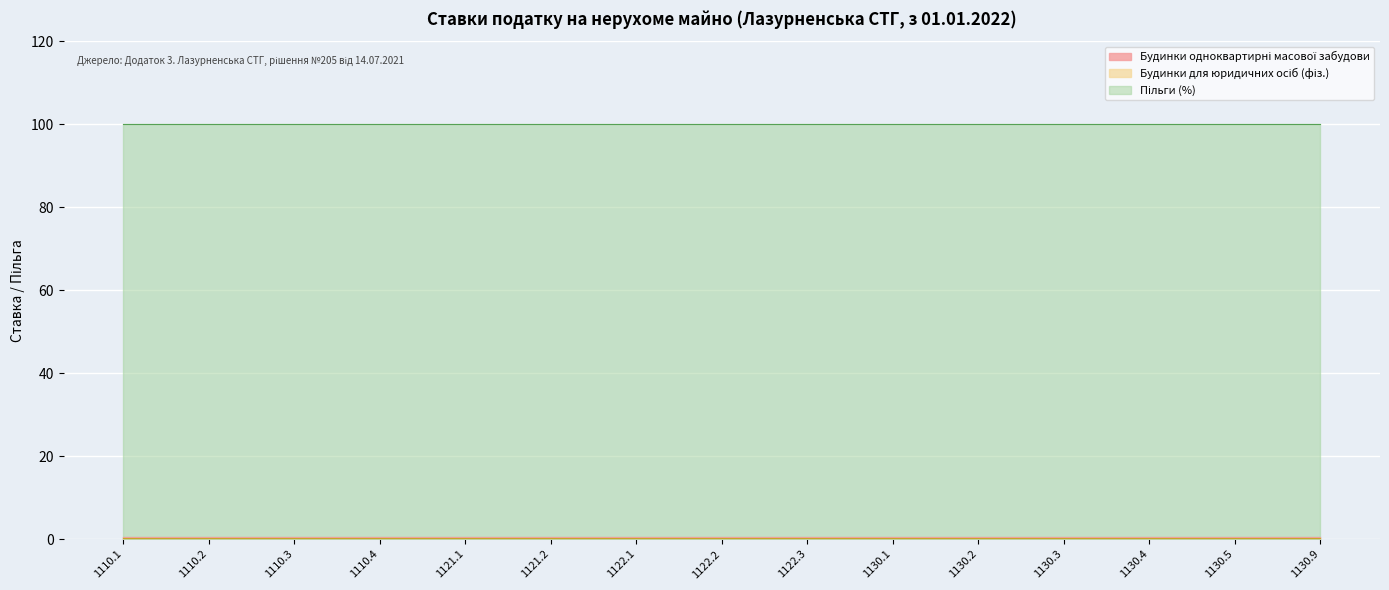

Reading left to right, extract all data points from this chart.

Будинки одноквартирні масової забудови: 1110.1=0.5	1110.2=0.5	1110.3=0.5	1110.4=0.5	1121.1=0.5	1121.2=0.5	1122.1=0.5	1122.2=0.5	1122.3=0.5	1130.1=0.5	1130.2=0.5	1130.3=0.5	1130.4=0.5	1130.5=0.5	1130.9=0.5
Будинки для юридичних осіб (фіз.): 1110.1=0.3	1110.2=0.3	1110.3=0.3	1110.4=0.3	1121.1=0.3	1121.2=0.3	1122.1=0.3	1122.2=0.3	1122.3=0.3	1130.1=0.3	1130.2=0.3	1130.3=0.3	1130.4=0.3	1130.5=0.3	1130.9=0.3
Пільги (%): 1110.1=100.0	1110.2=100.0	1110.3=100.0	1110.4=100.0	1121.1=100.0	1121.2=100.0	1122.1=100.0	1122.2=100.0	1122.3=100.0	1130.1=100.0	1130.2=100.0	1130.3=100.0	1130.4=100.0	1130.5=100.0	1130.9=100.0